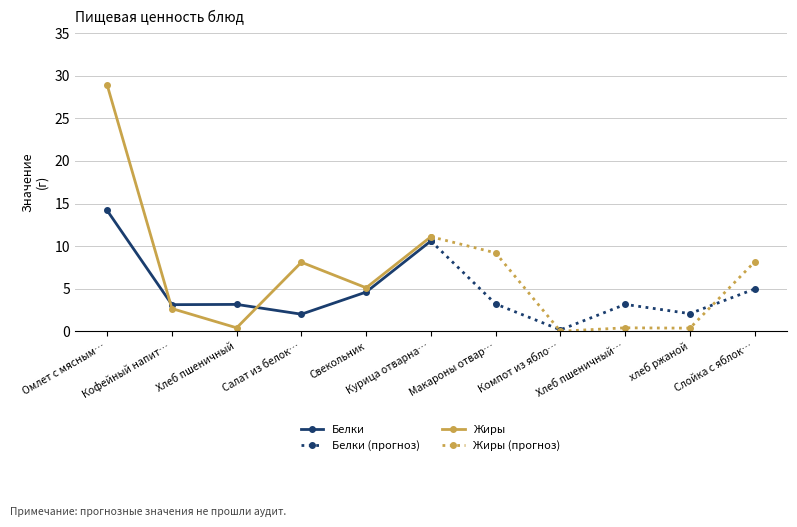

Does the chart have visible grid lines?

Yes